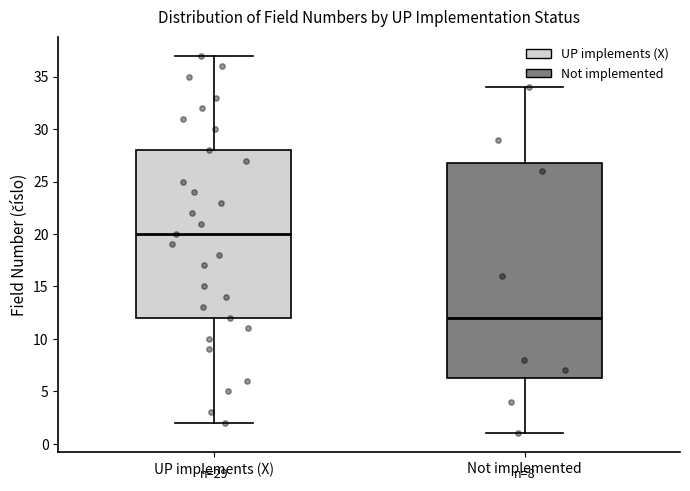

Which box is the tallest, from its lower edge to its upper edge?

Not implemented